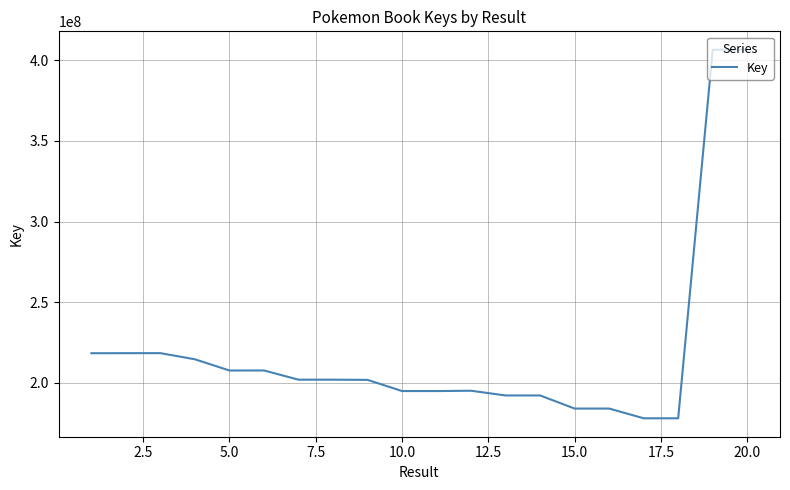

What is the difference between the maximum and minimum values?

228674330